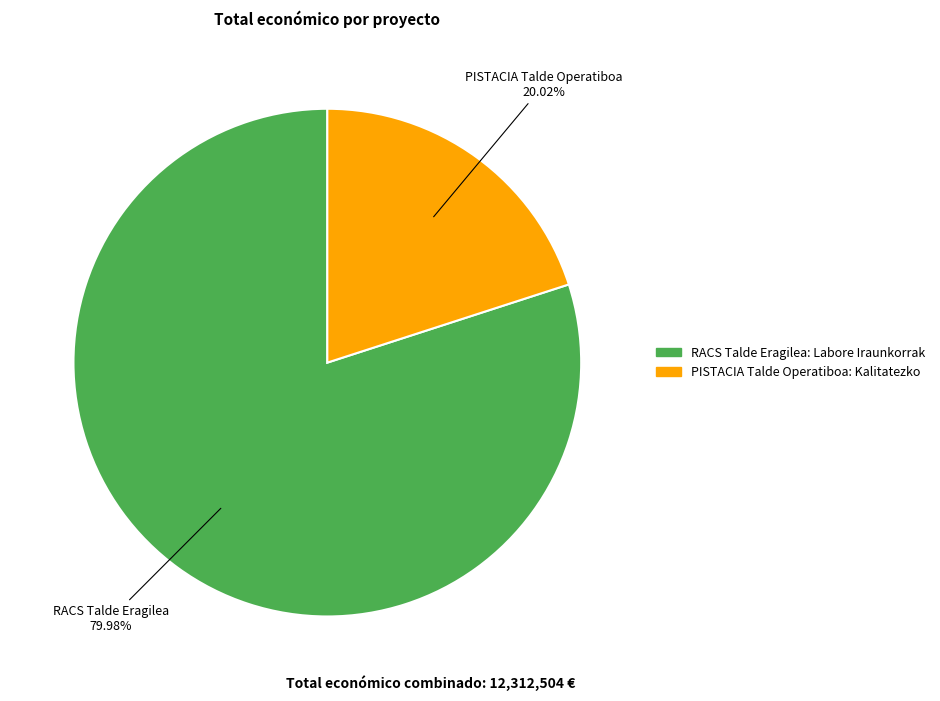

To the nearest percent, what is the combined percentage of PISTACIA Talde Operatiboa: Kalitatezko and RACS Talde Eragilea: Labore Iraunkorrak?

100%